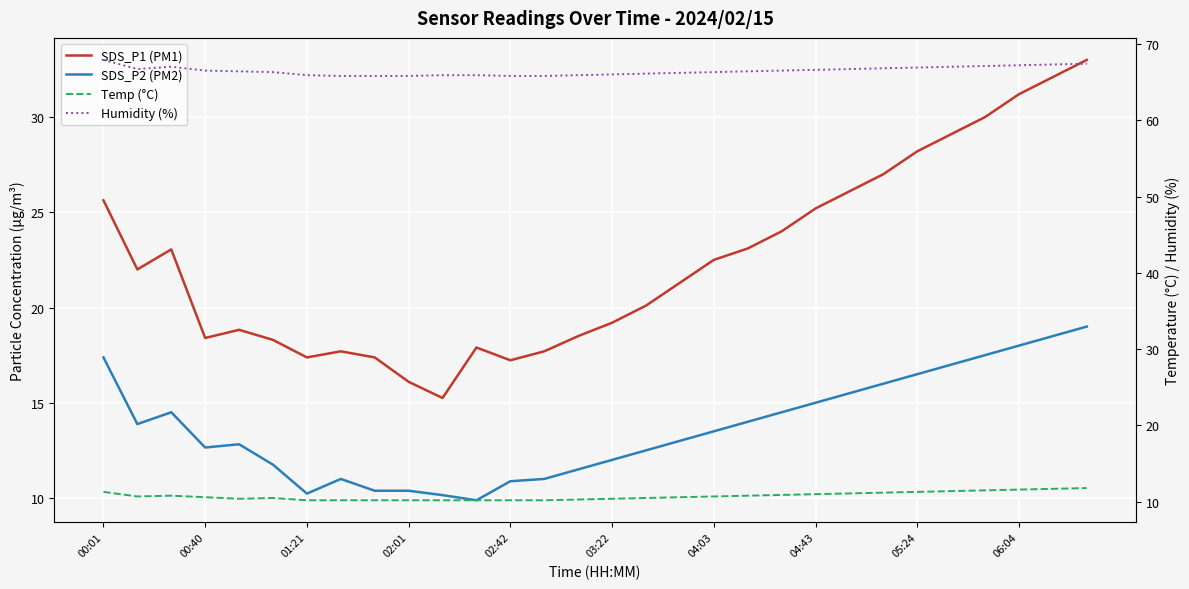

List the series in order of their peak value, highest first.

Humidity (%), SDS_P1 (PM1), SDS_P2 (PM2), Temp (°C)